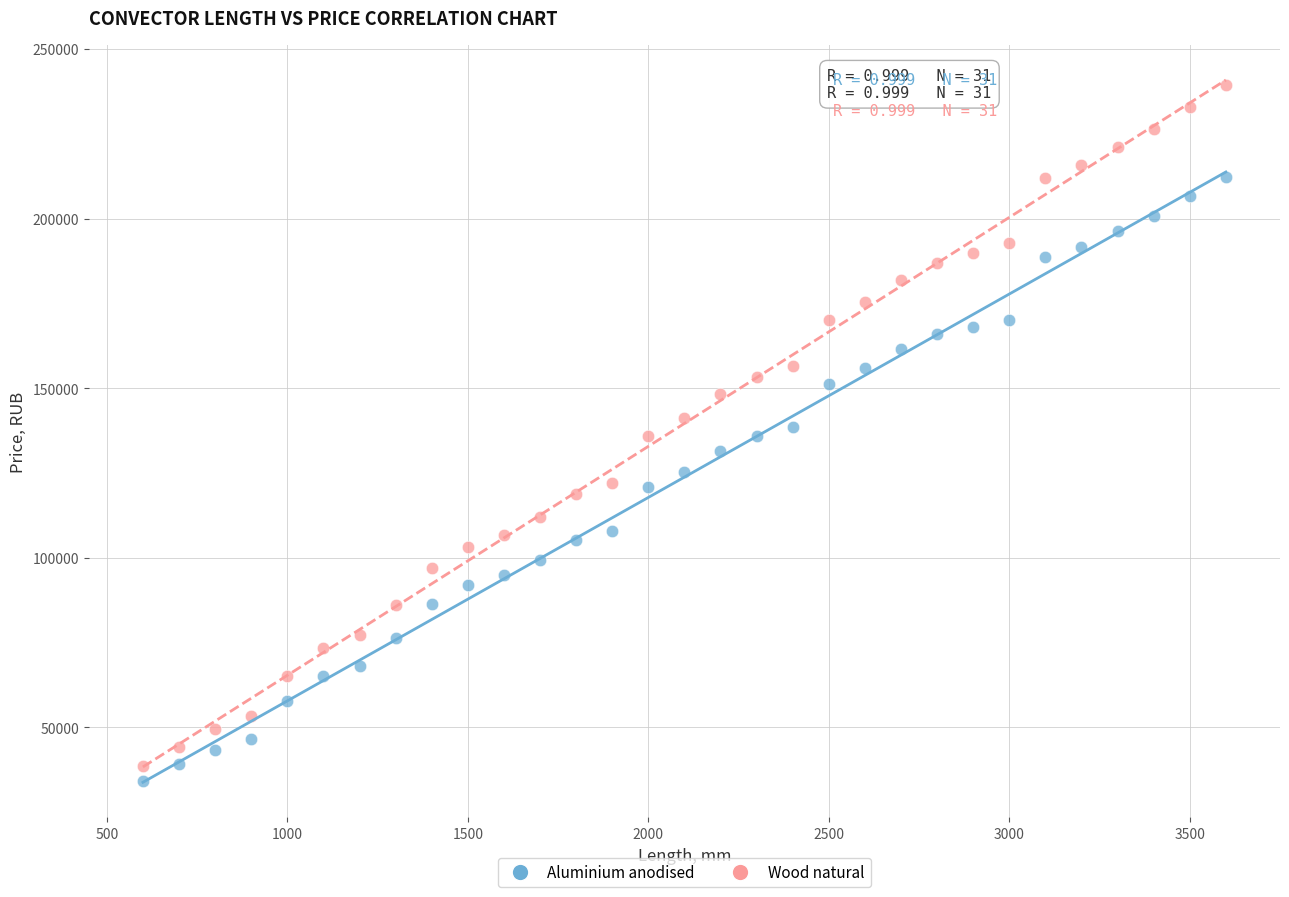

Which series has the largest Y range (max minus min)?

Wood natural